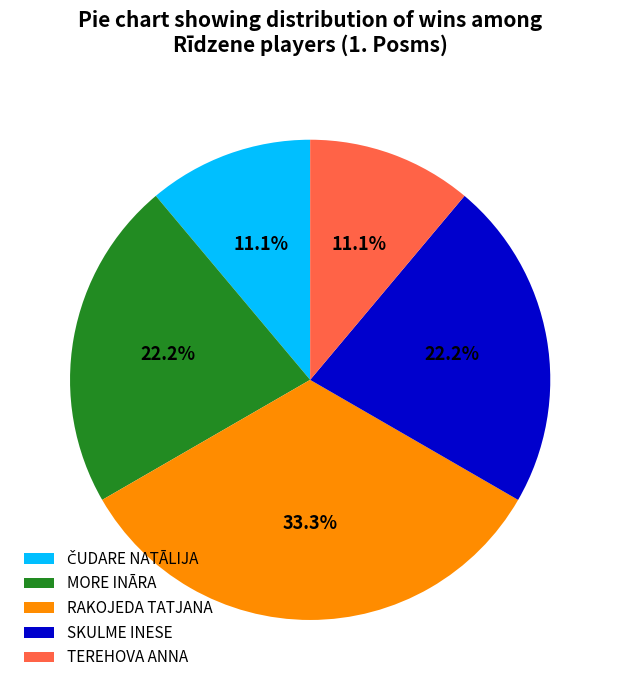

Approximately how many times larger is the value at MORE INĀRA compared to RAKOJEDA TATJANA?

0.7